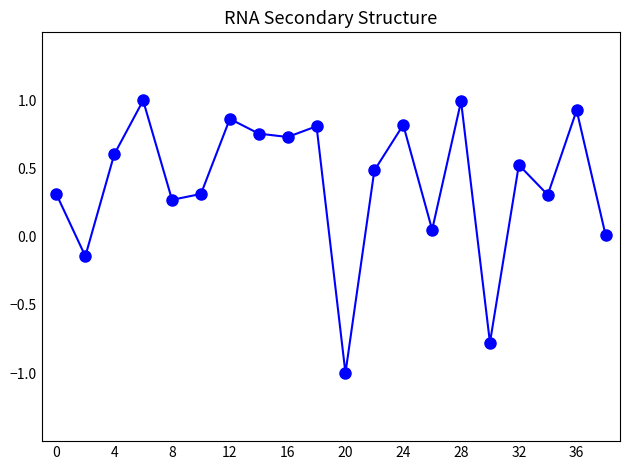

How many interior local valleys (lower than both neighbors) does the data have?

7